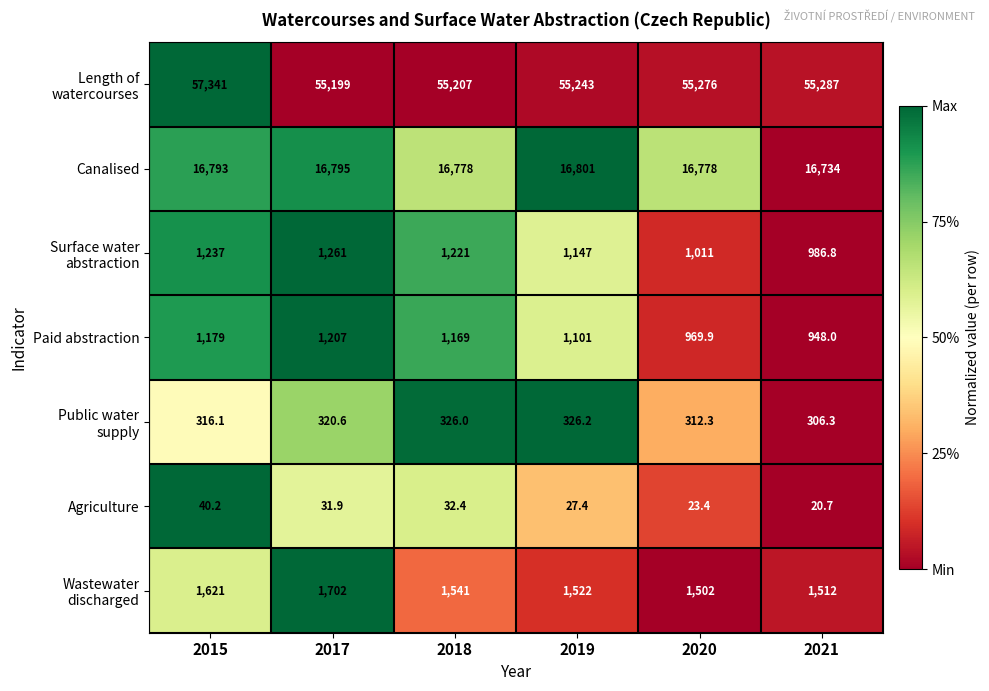

How many distinct data groups are displayed?

7